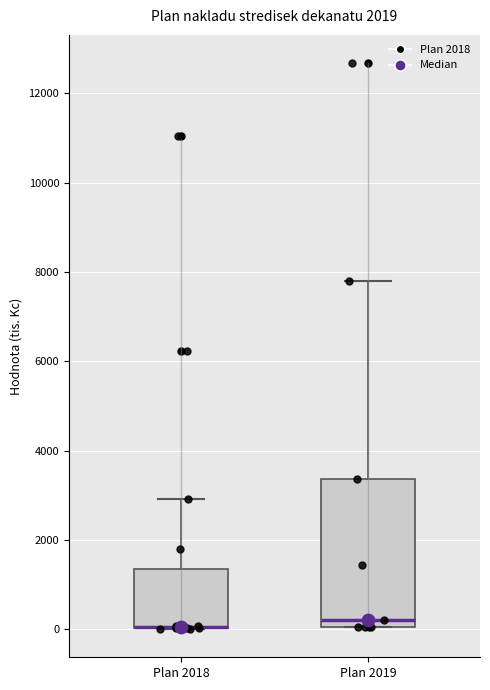

Where is the lower edge of the box for Plan 2019 on the y-axis? The values are not printed on the chart, so give them approximately, as read against the axis.

0